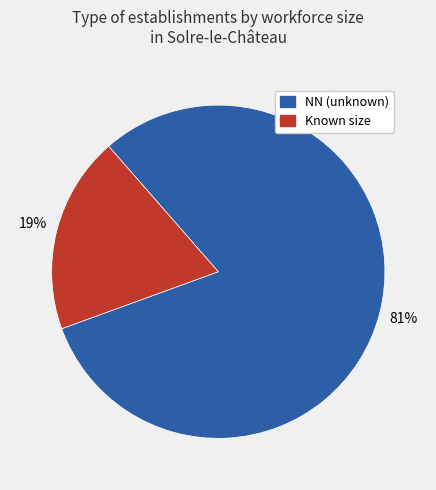

To the nearest percent, what is the difference between the NN (unknown) and Known size slice percentages?

62%